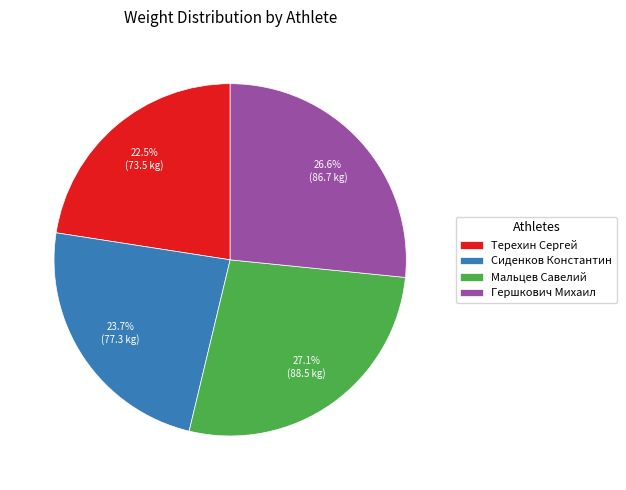

To the nearest percent, what portion does Мальцев Савелий represent?

27%